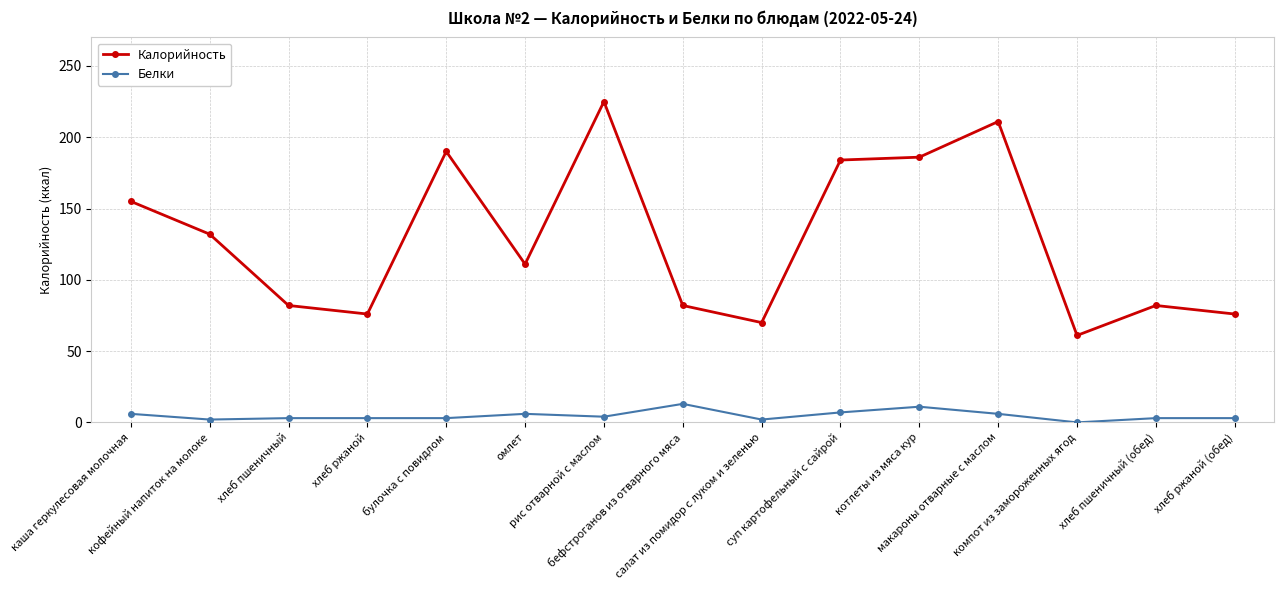

The value of Белки at салат из помидор с луком и зеленью is 2. True or false?

True